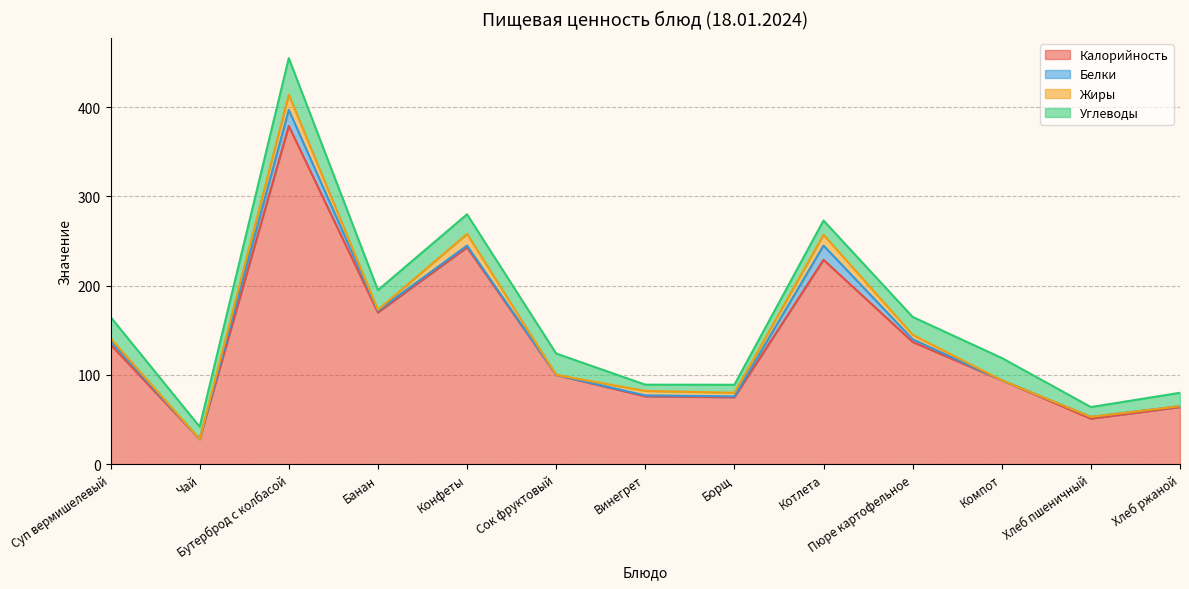

Is the value of Углеводы at Хлеб пшеничный greater than the value of Белки at Хлеб ржаной?

Yes